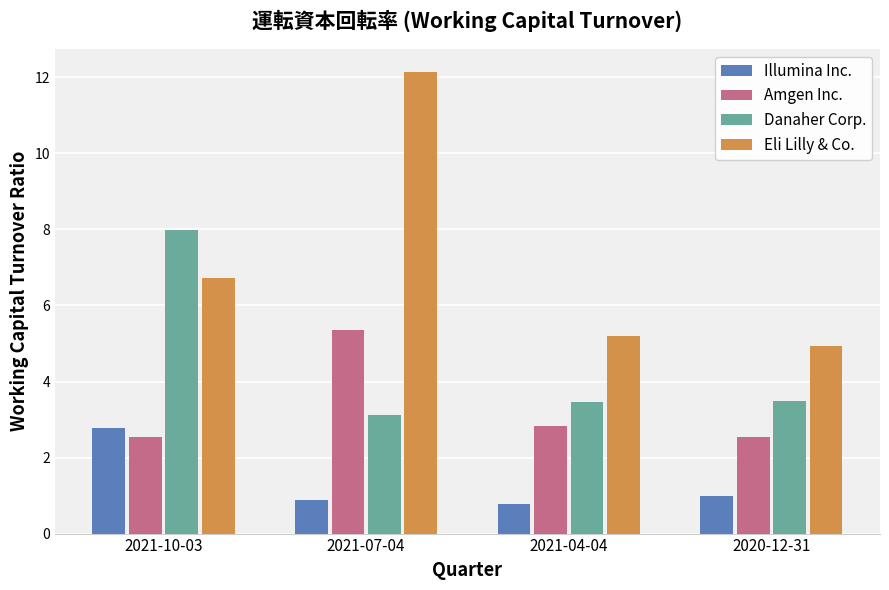

Are the bars horizontal?

No